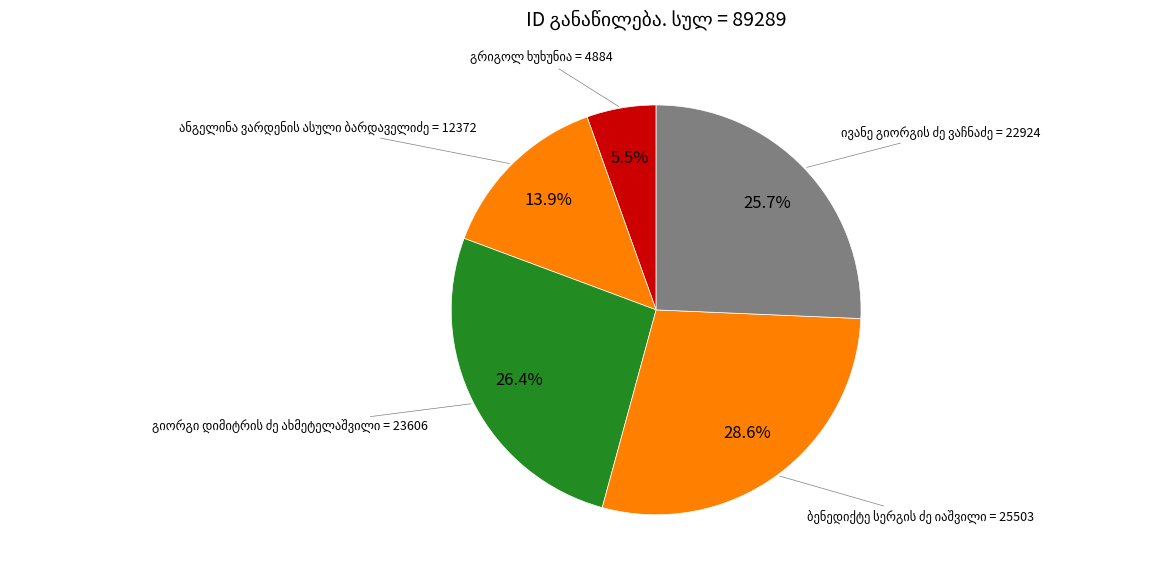

How many segments does this pie chart have?

5